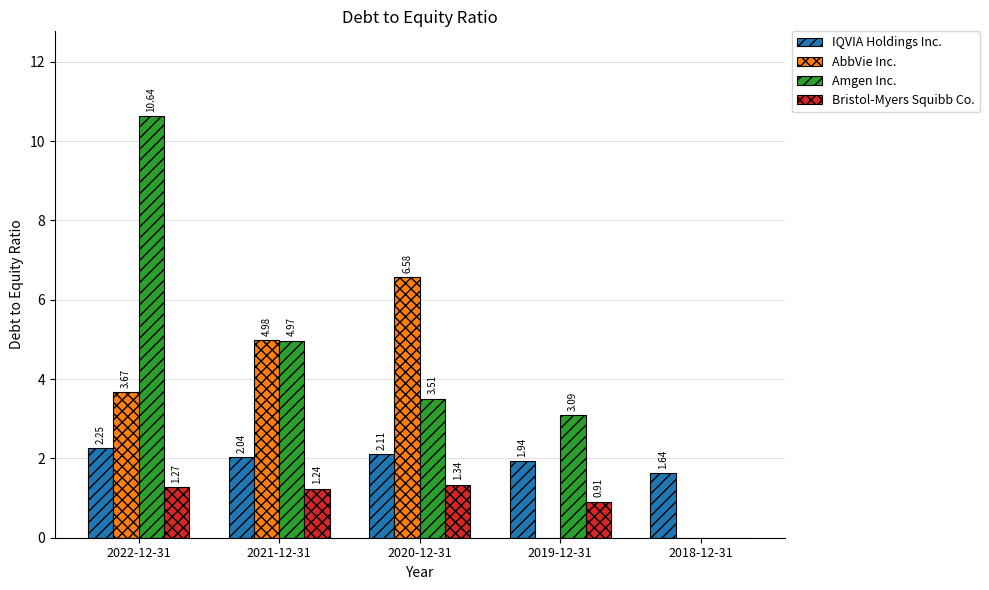

Is the value of AbbVie Inc. at 2019-12-31 greater than the value of Bristol-Myers Squibb Co. at 2020-12-31?

No